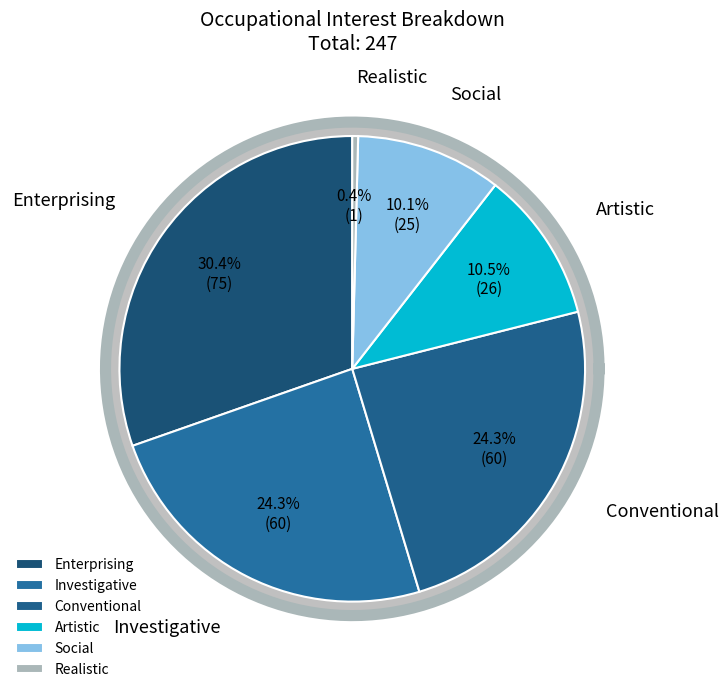

True or false: Conventional accounts for 13% of the total.

False